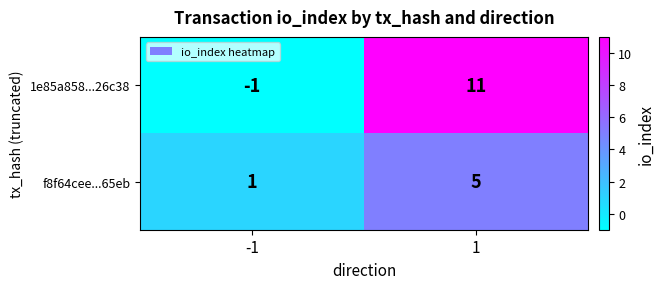

What is the minimum value shown in the chart?

-1